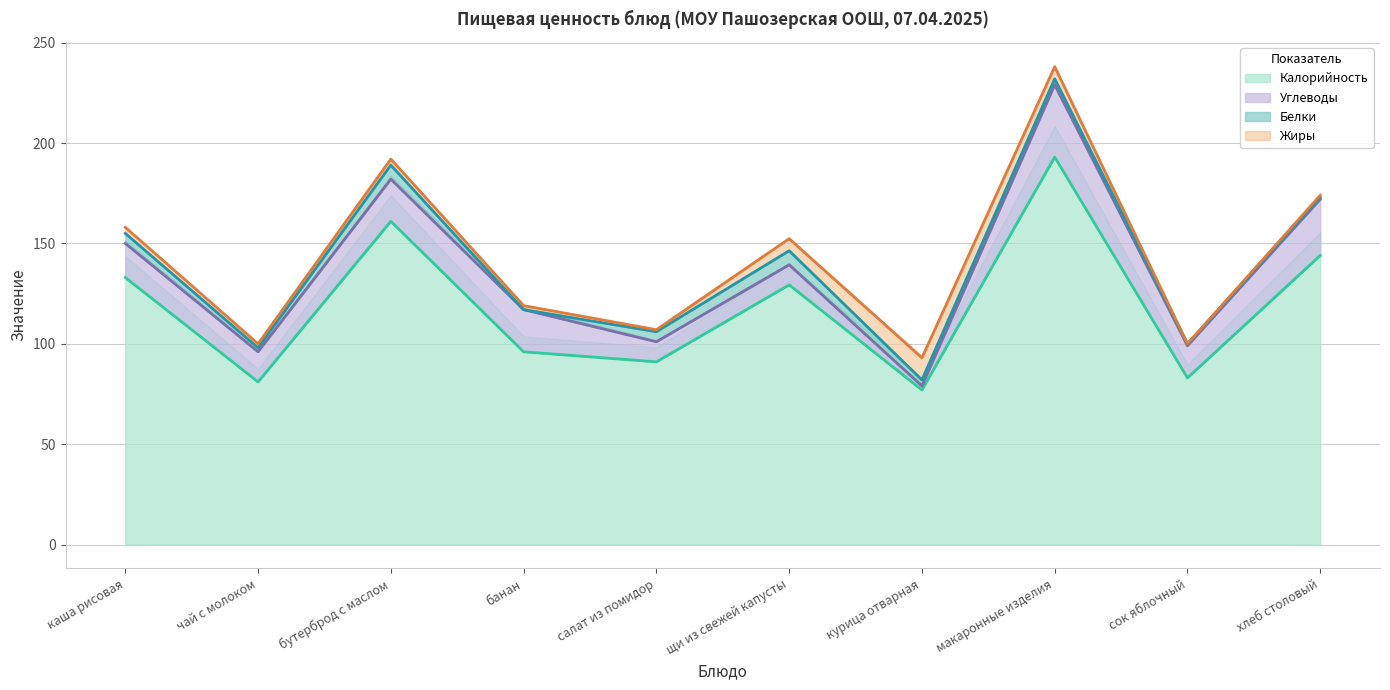

The Углеводы series shows 2.0 at курица отварная. True or false?

True